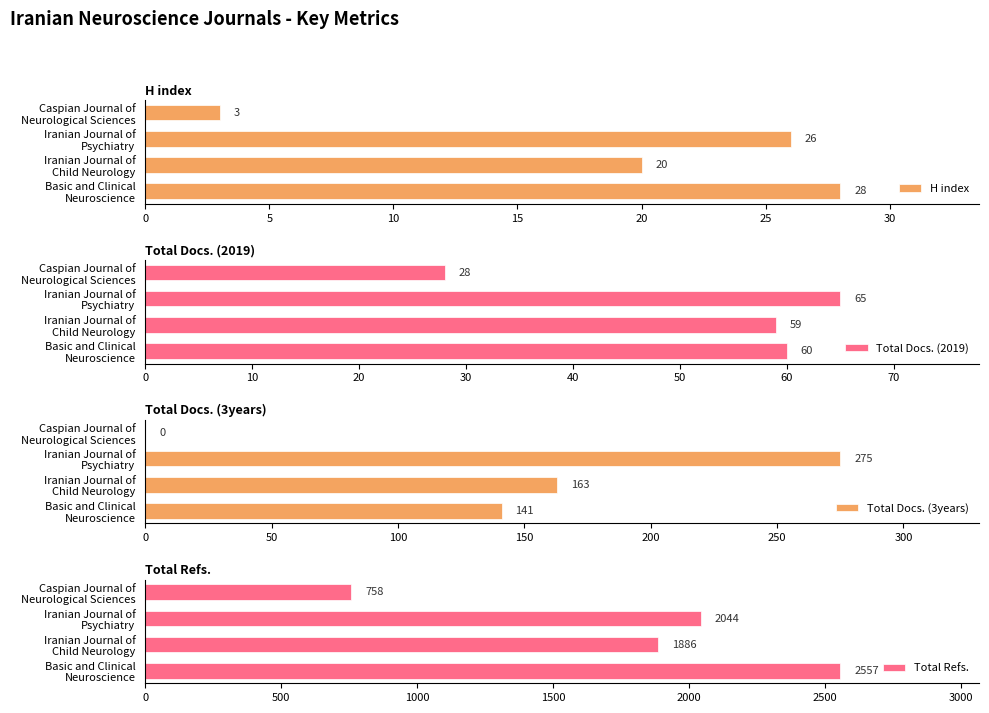

What is the sum of all Total Refs. values?

7245